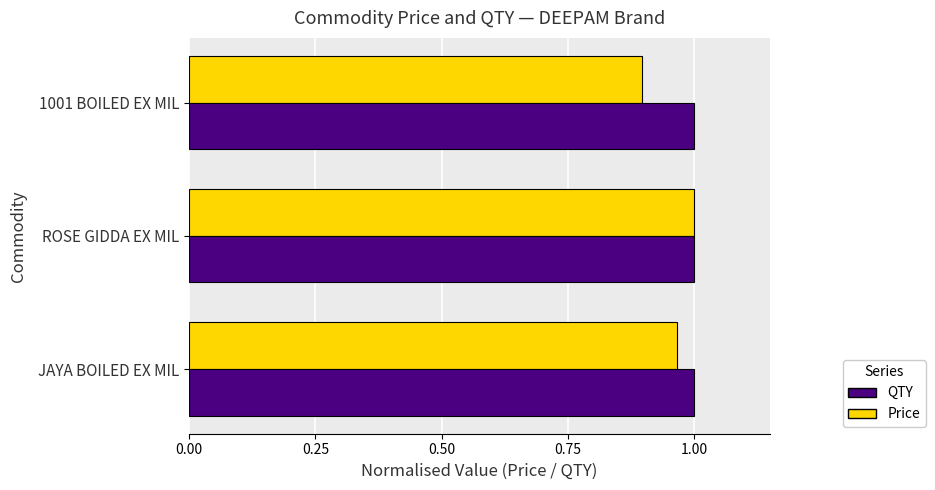

The value of QTY at JAYA BOILED EX MIL is 1.0. True or false?

True